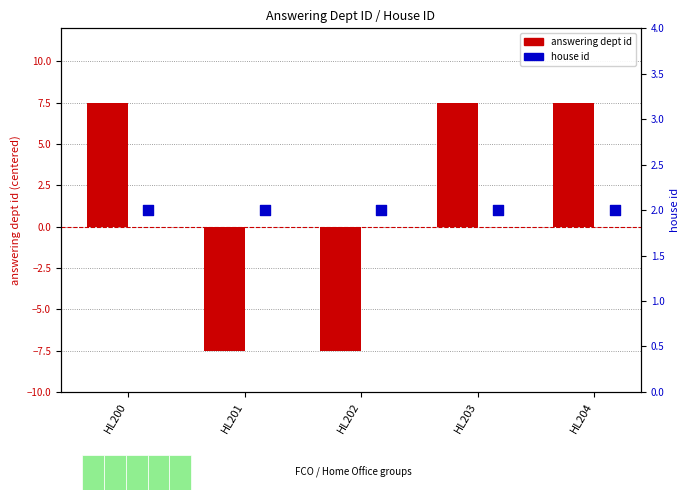

At how many categories does at least one series exceed -5?

5